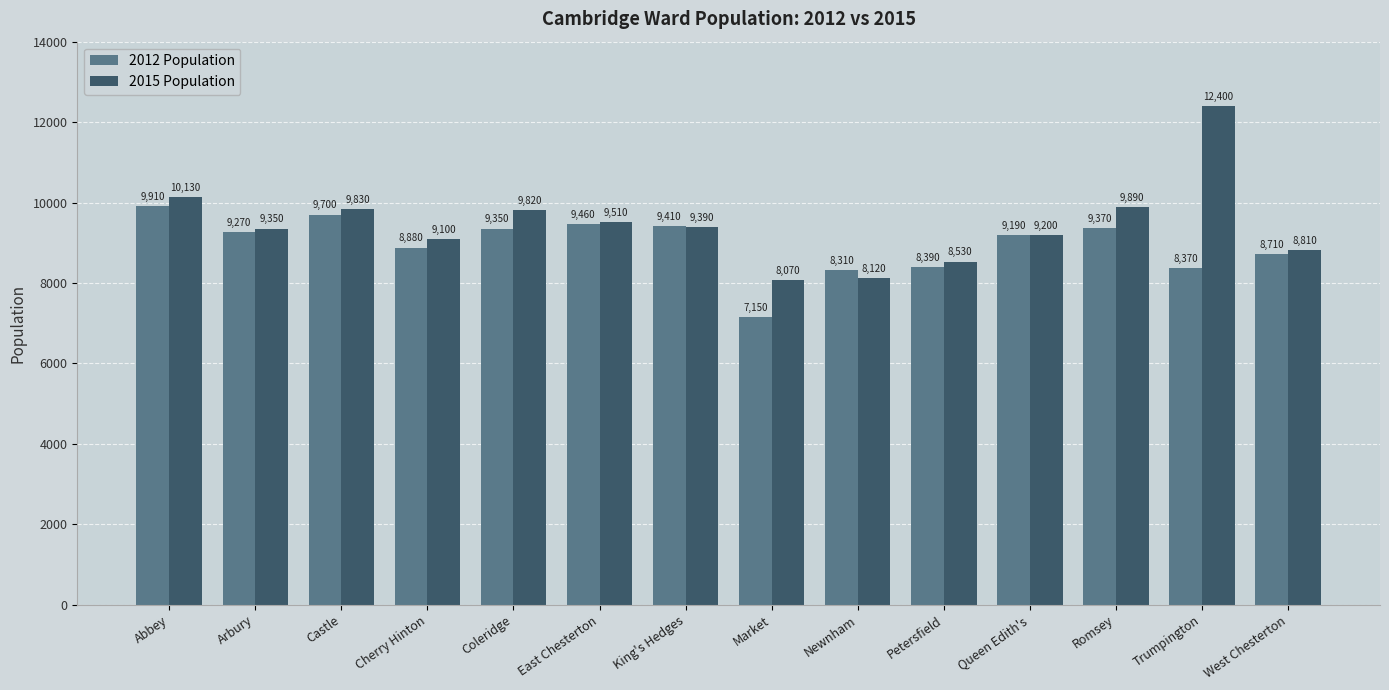

Reading right to left, transcribe all the data shown in this chart.

2012 Population: West Chesterton=8710	Trumpington=8370	Romsey=9370	Queen Edith's=9190	Petersfield=8390	Newnham=8310	Market=7150	King's Hedges=9410	East Chesterton=9460	Coleridge=9350	Cherry Hinton=8880	Castle=9700	Arbury=9270	Abbey=9910
2015 Population: West Chesterton=8810	Trumpington=12400	Romsey=9890	Queen Edith's=9200	Petersfield=8530	Newnham=8120	Market=8070	King's Hedges=9390	East Chesterton=9510	Coleridge=9820	Cherry Hinton=9100	Castle=9830	Arbury=9350	Abbey=10130